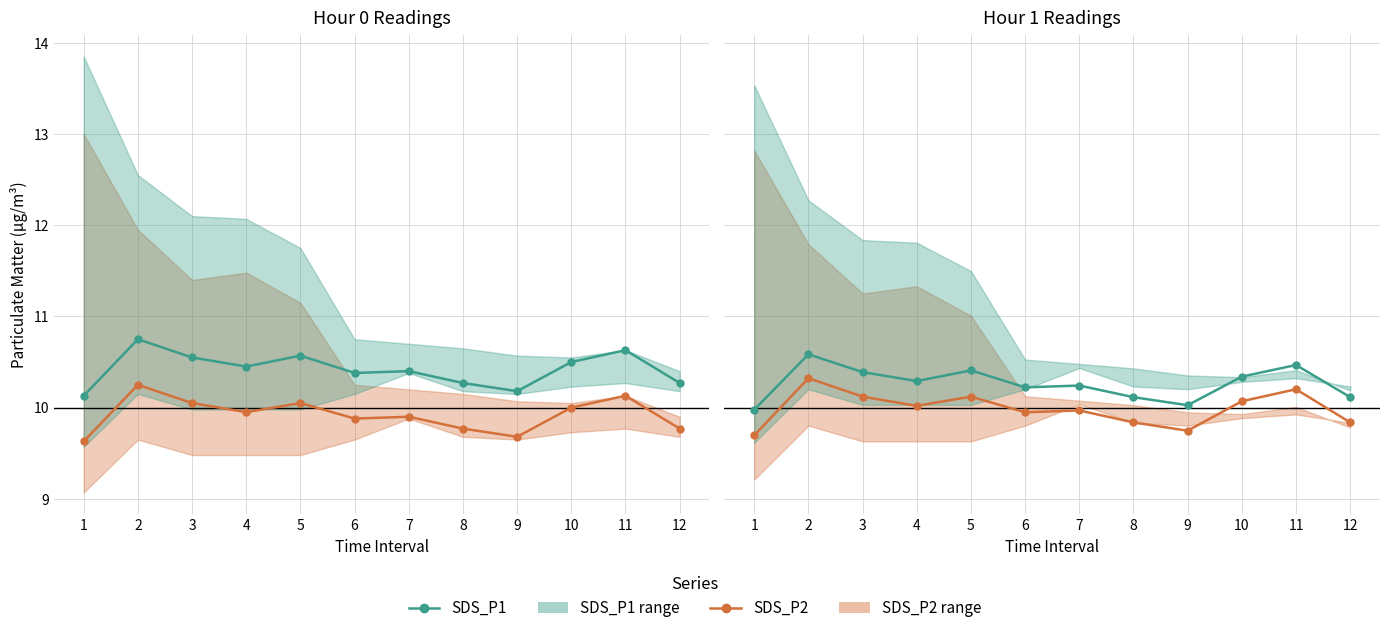

Where does the SDS_P2 series first go above 10?

2